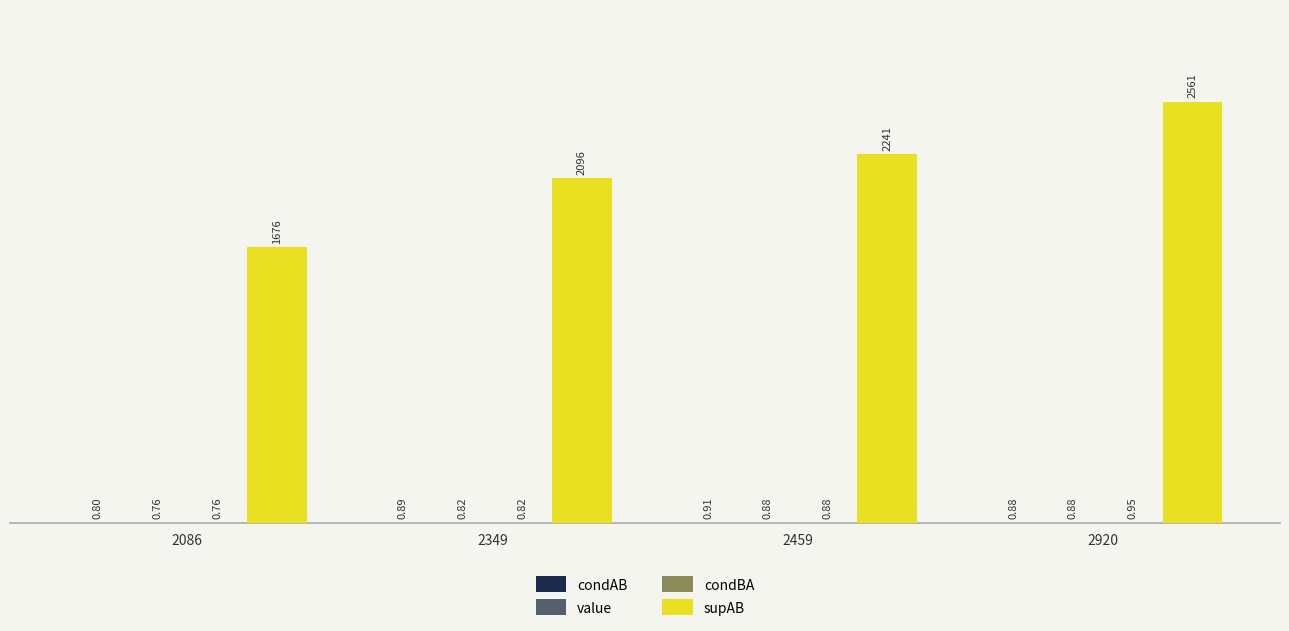

Which series has the largest total across all categories?

supAB